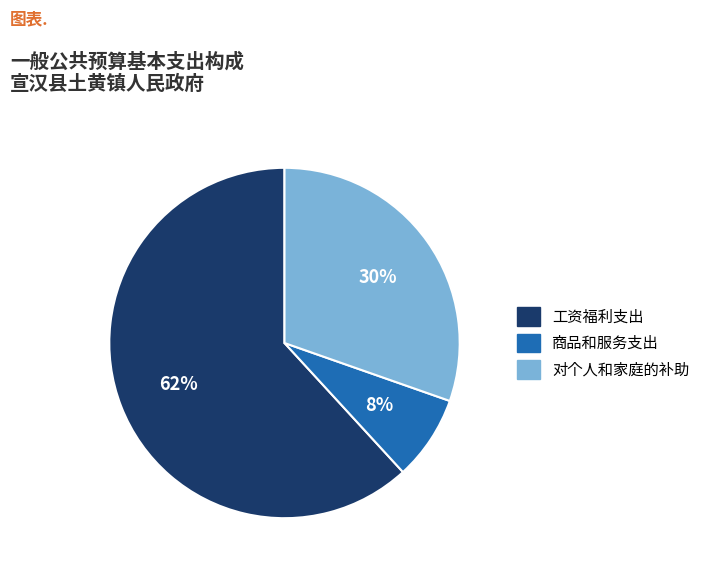

How many slices are in this pie chart?

3